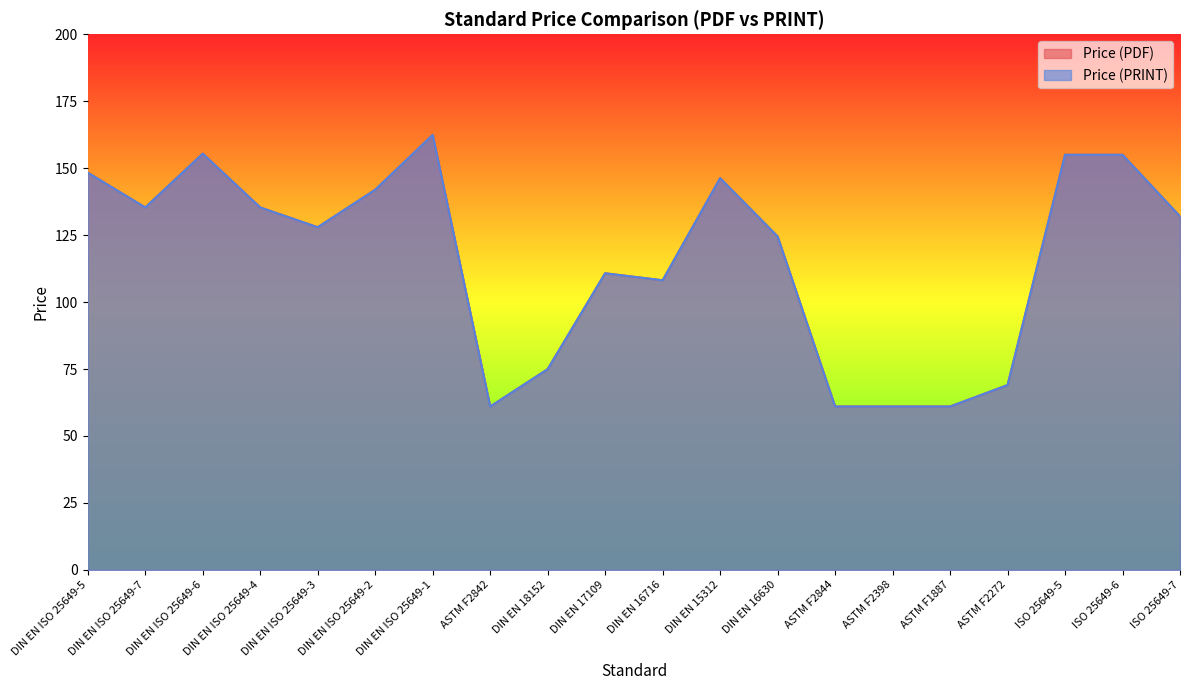

What is the label of the 19th point from the left?

ISO 25649-6